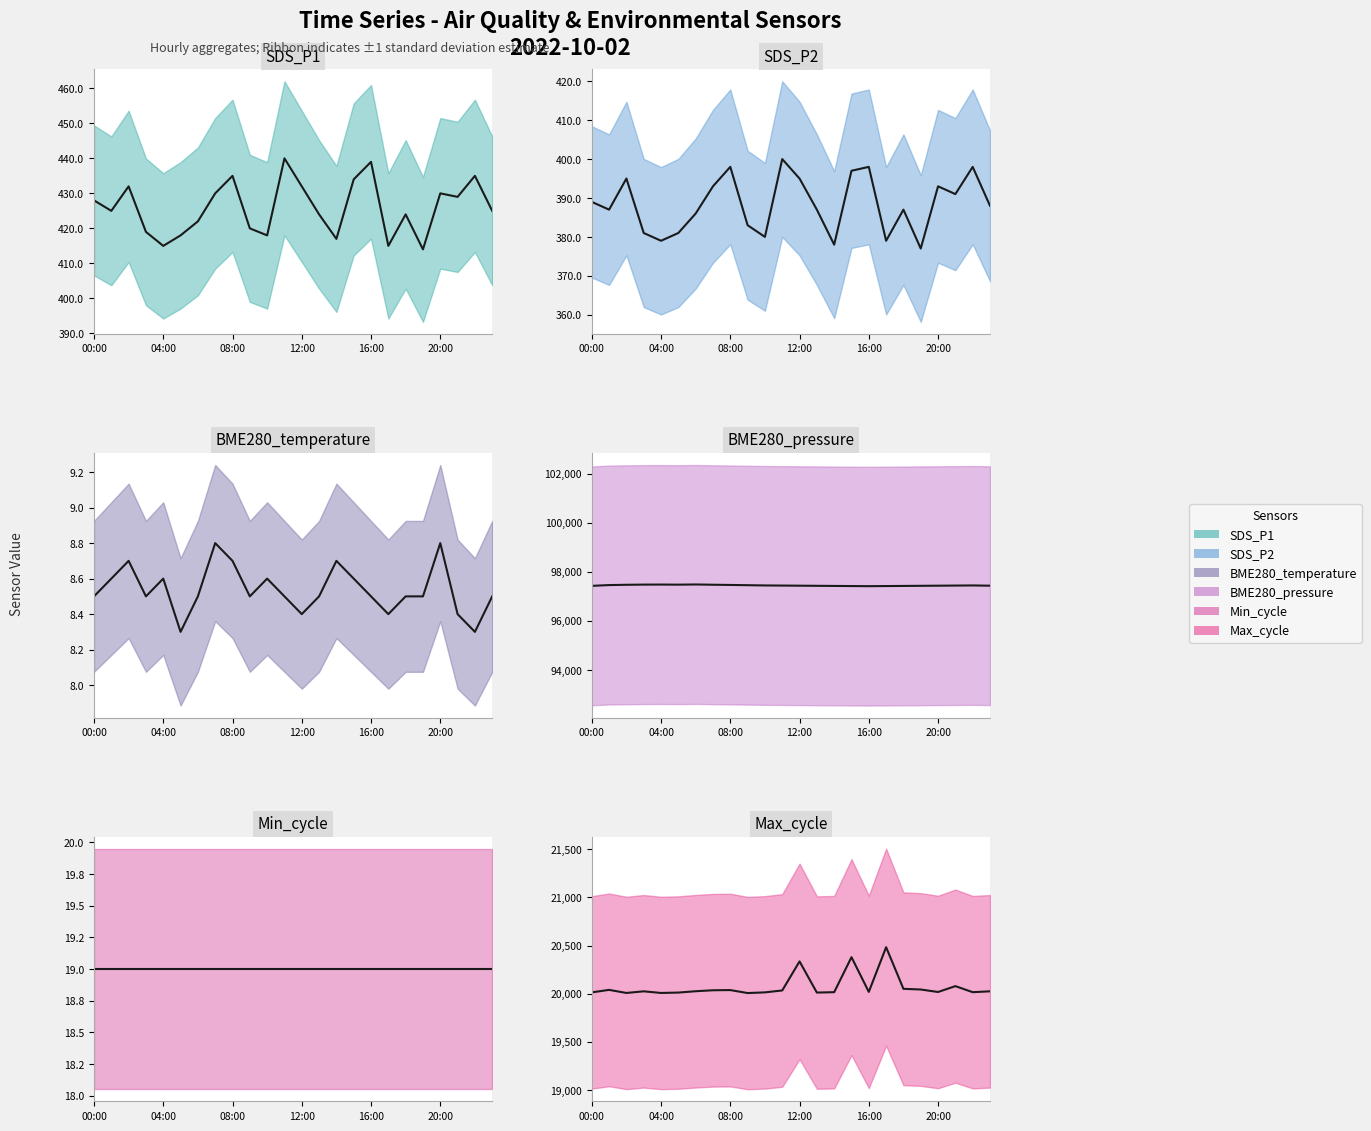

Which series has the largest total across all categories?

BME280_pressure median